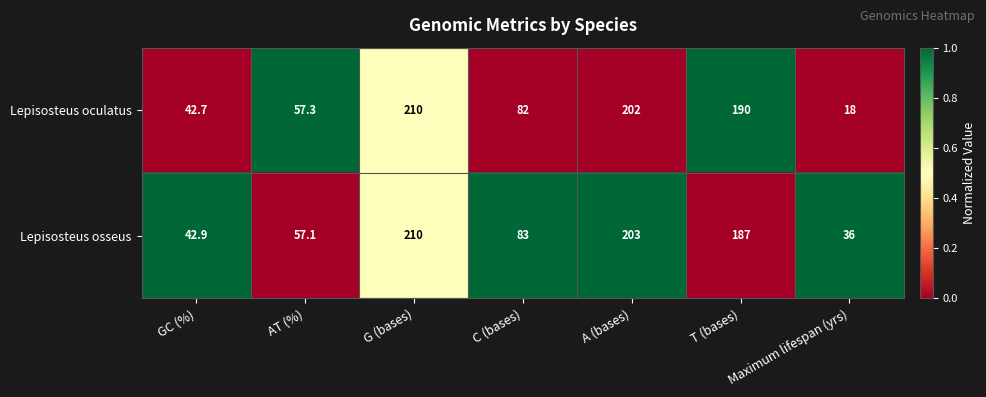

What is the total value across all series at C (bases)?

165.0